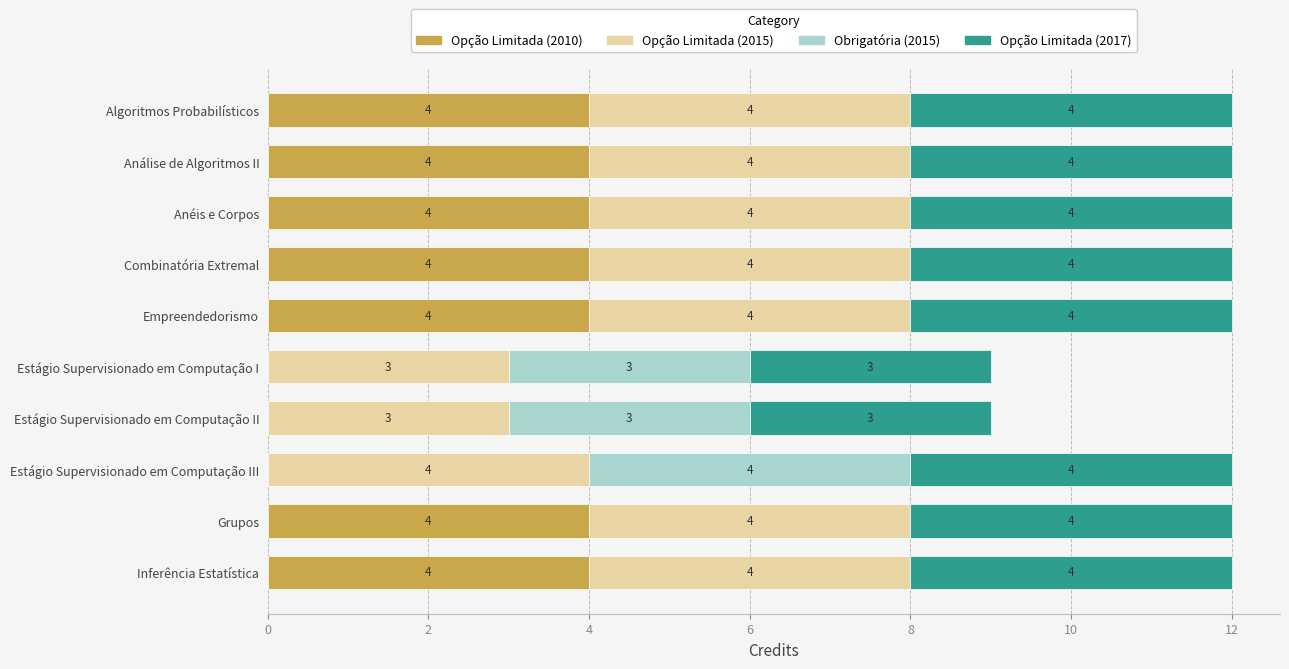

What is the sum of the Opção Limitada (2010) values at Grupos and Estágio Supervisionado em Computação I?

4